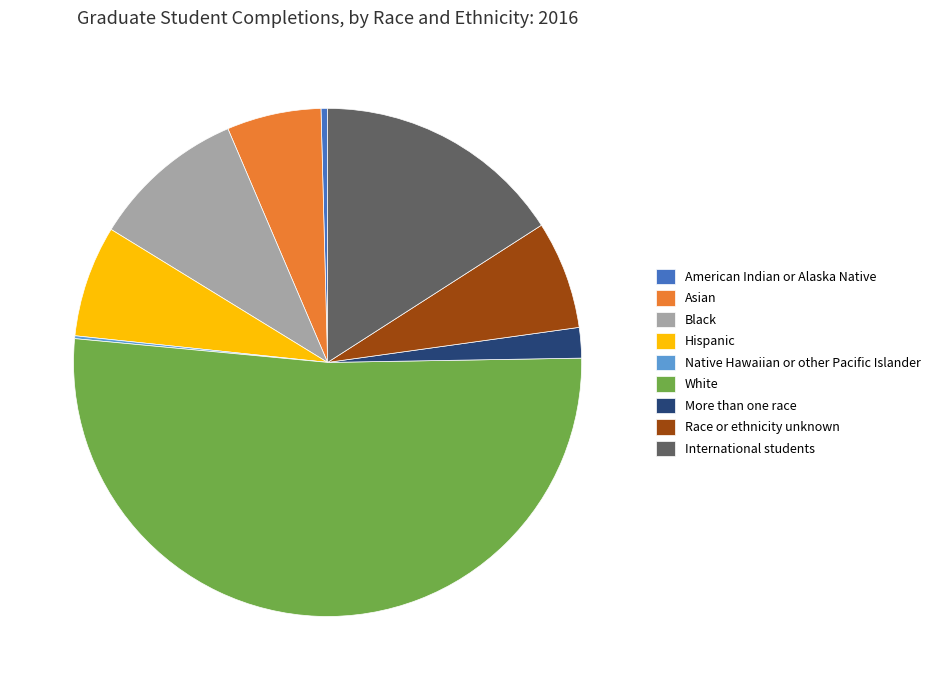

Which category has the biggest portion of the pie?

White